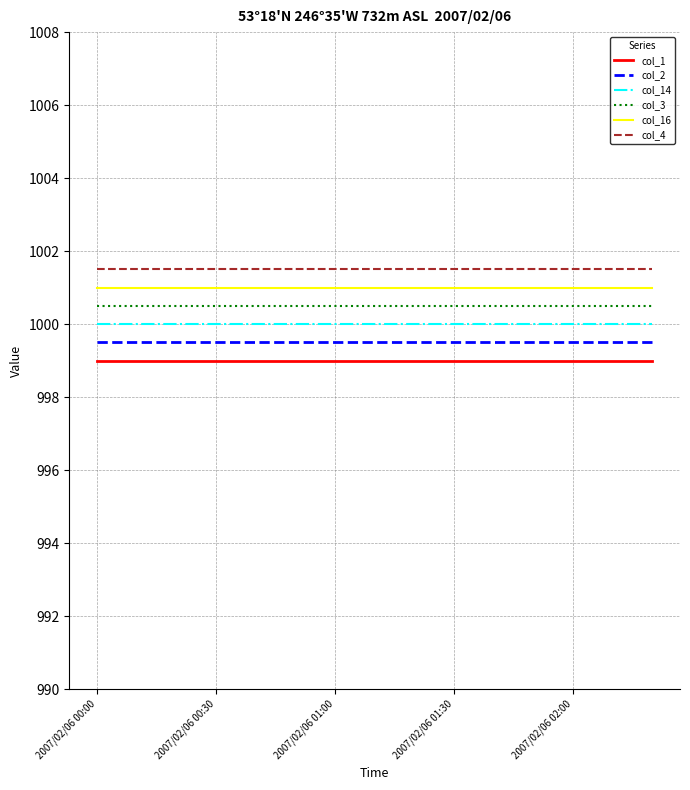

What is the greatest value displayed?

1001.5